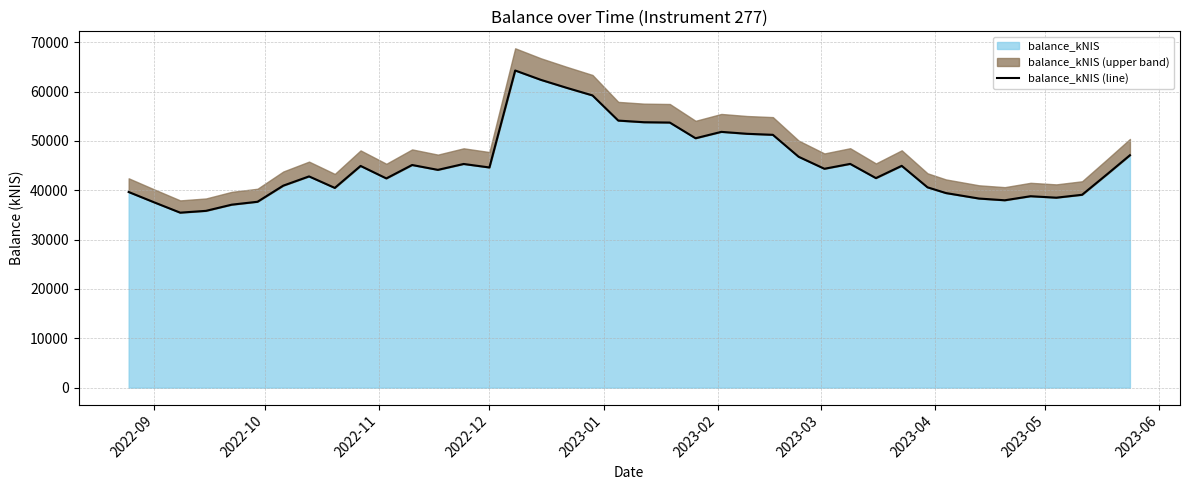

Does the chart display data point markers on the line(s)?

No